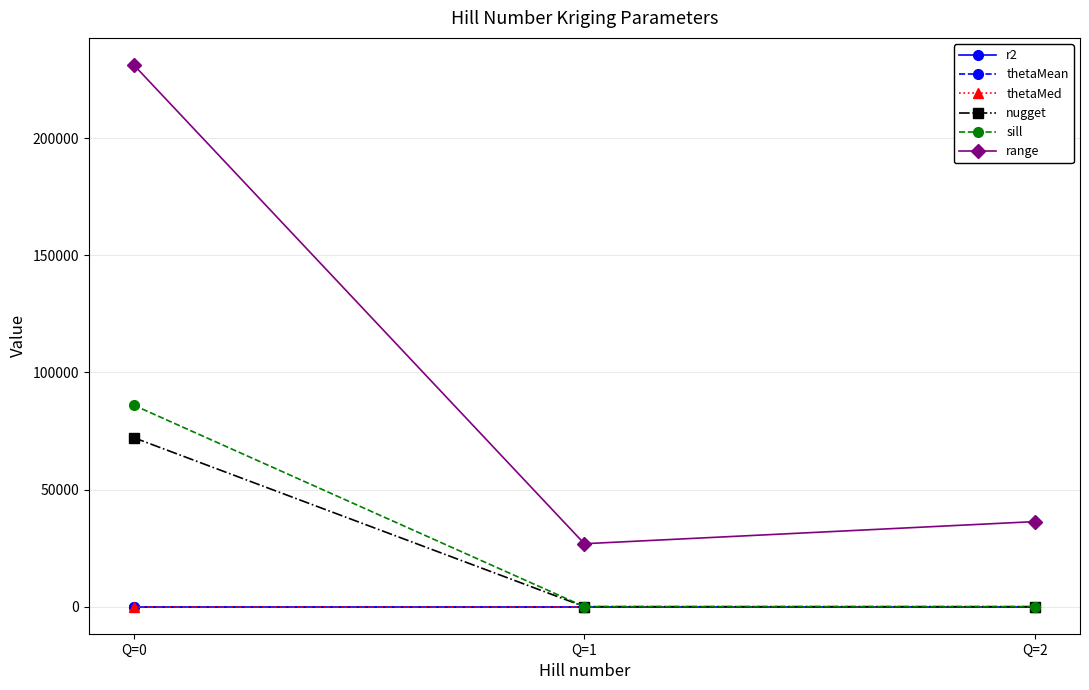

What is the minimum value for range?

26855.9